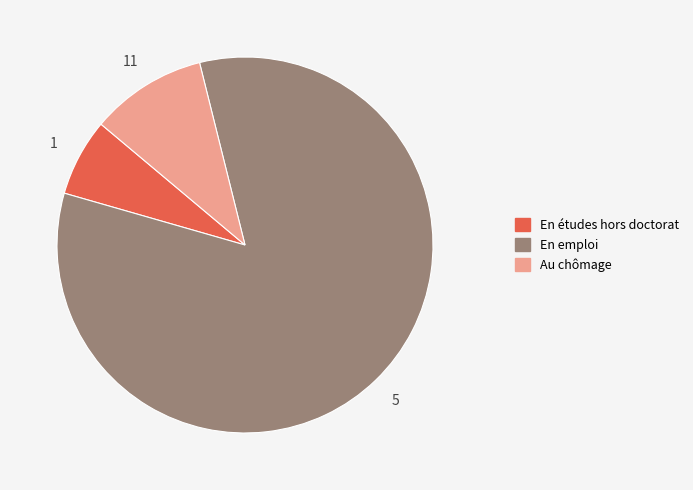

True or false: Au chômage accounts for 10% of the total.

True